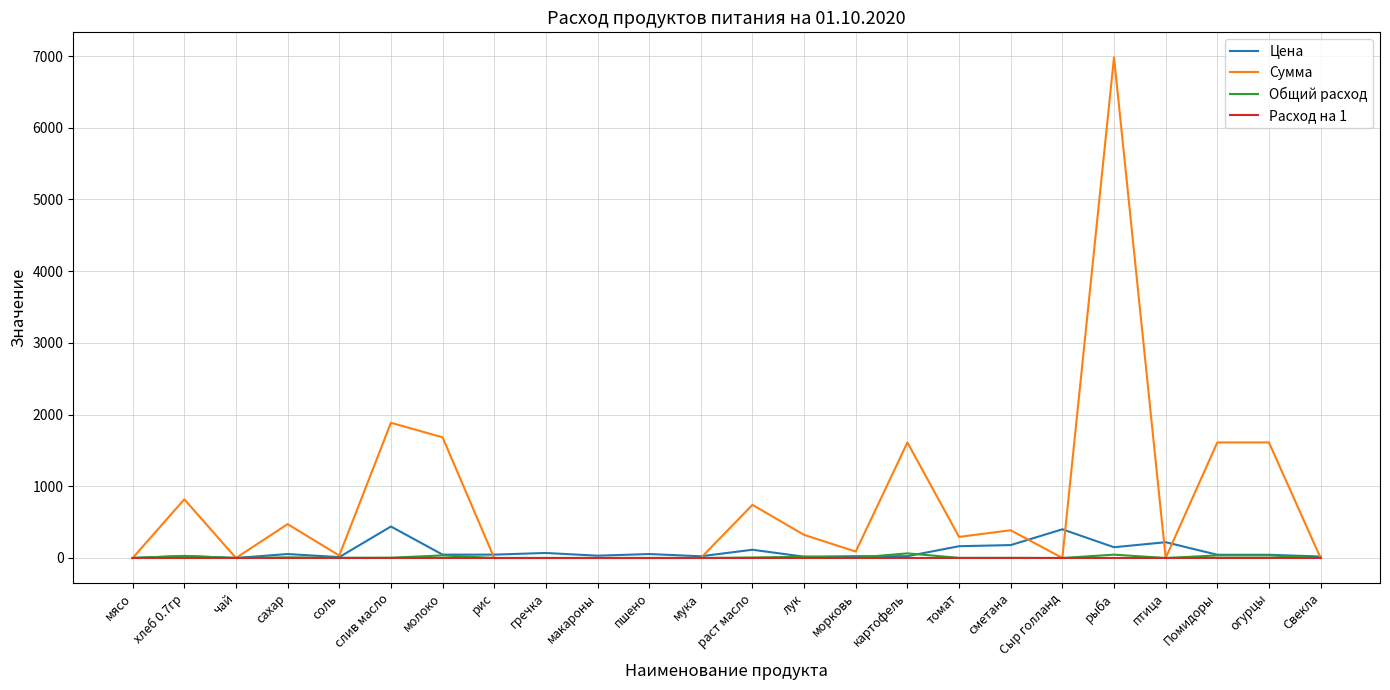

Is the value of Цена at сметана greater than the value of Расход на 1 at Помидоры?

Yes